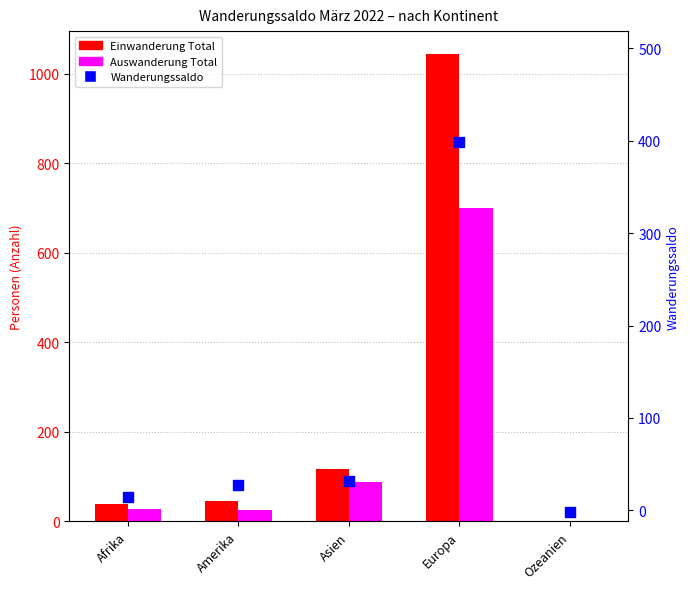

What is the total value across all series at Amerika?

98